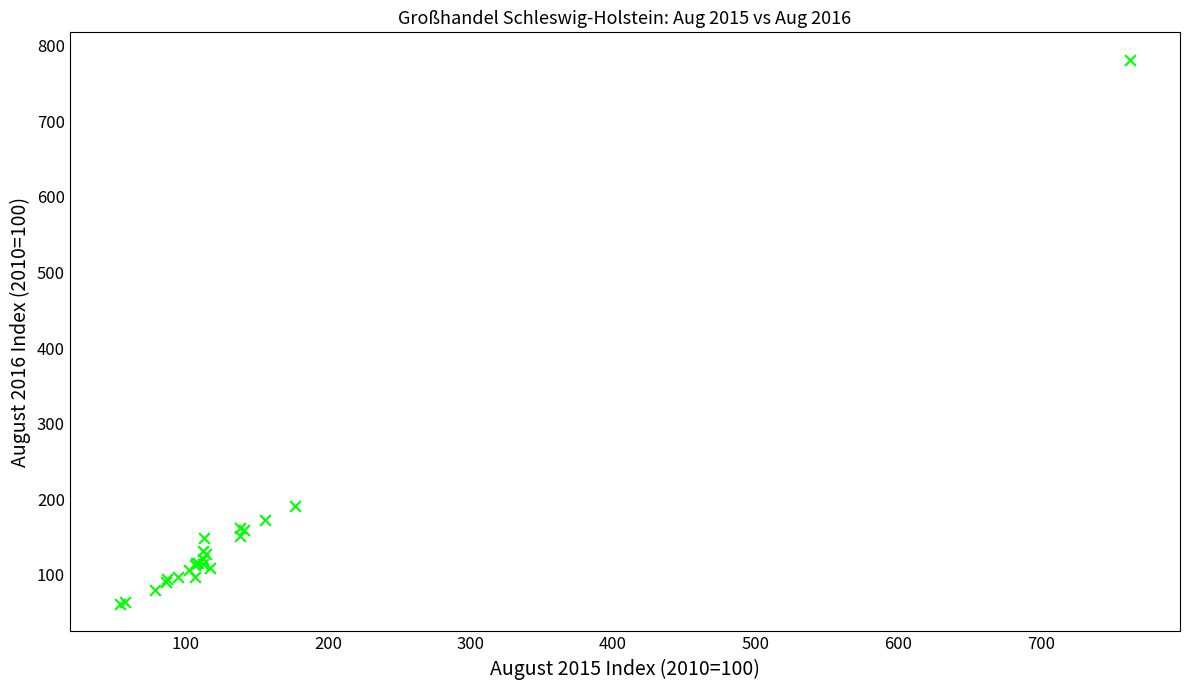

What Y value in the scatter plot is closest to 421?

191.0